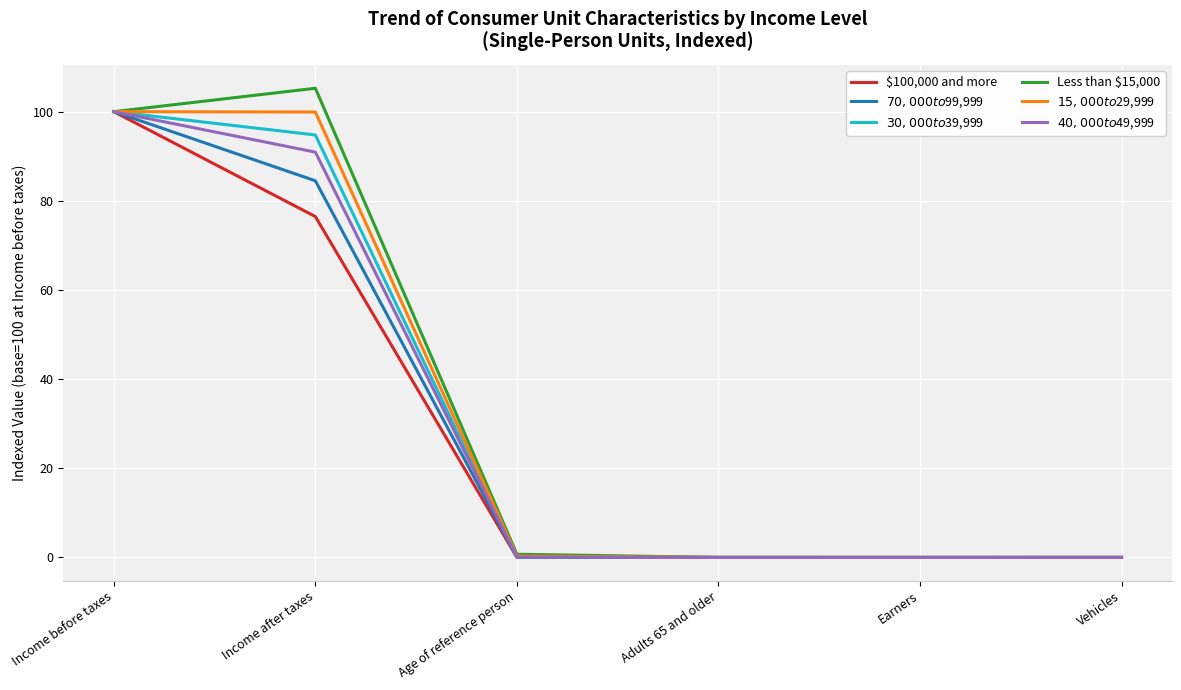

What position from the right is Income before taxes?

6